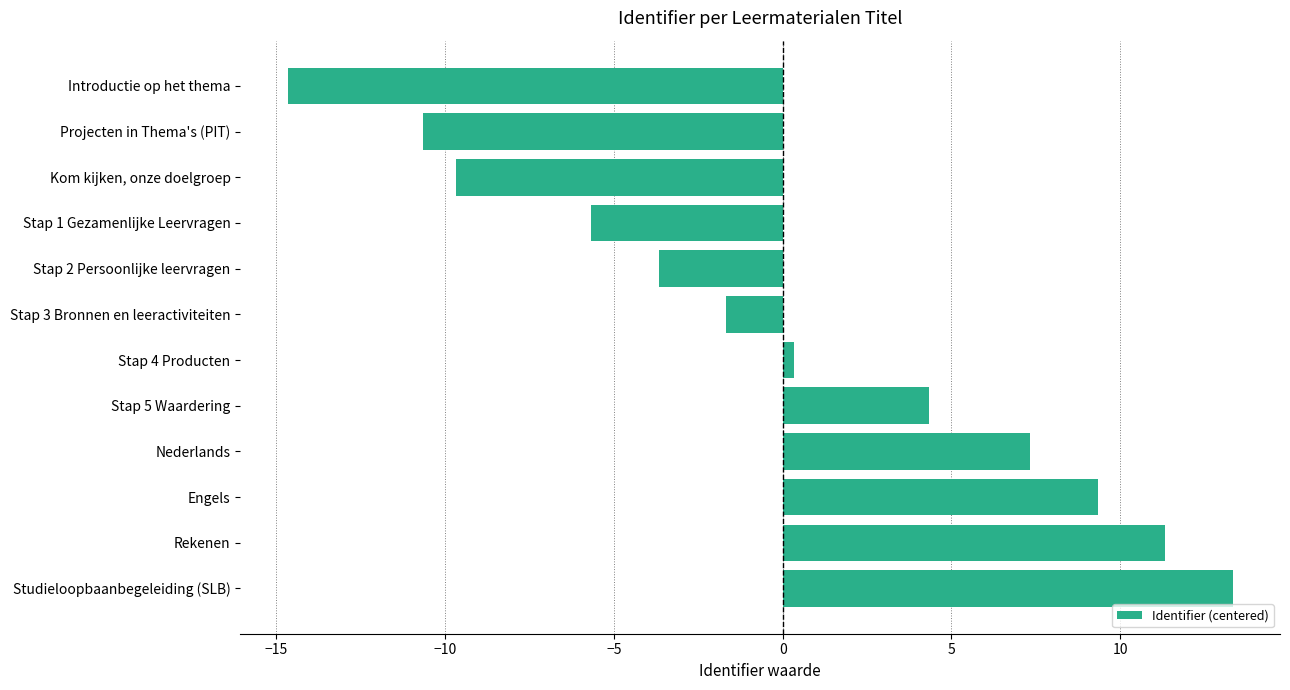

Is it true that the value at Projecten in Thema's (PIT) is -18.5?

False